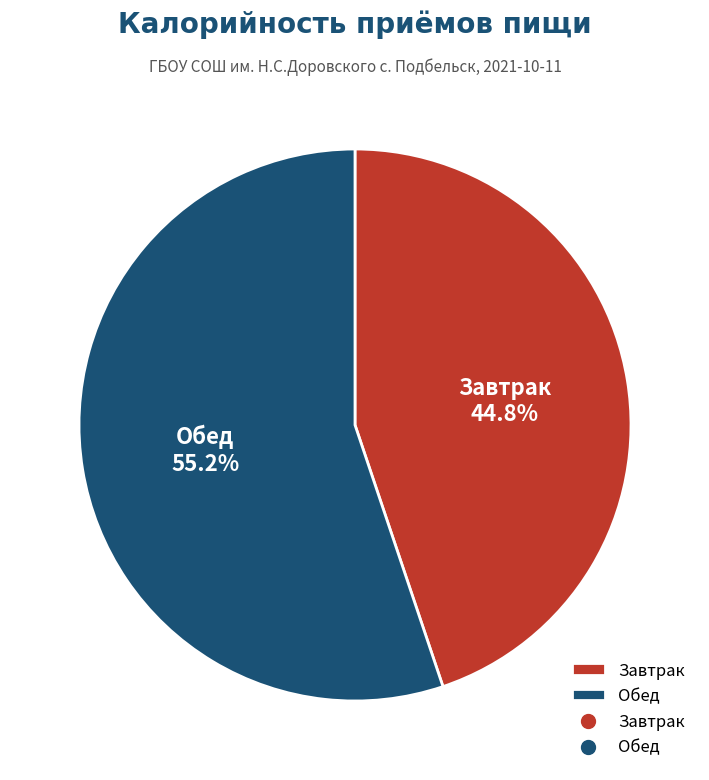

To the nearest percent, what percentage of the pie is Обед?

55%